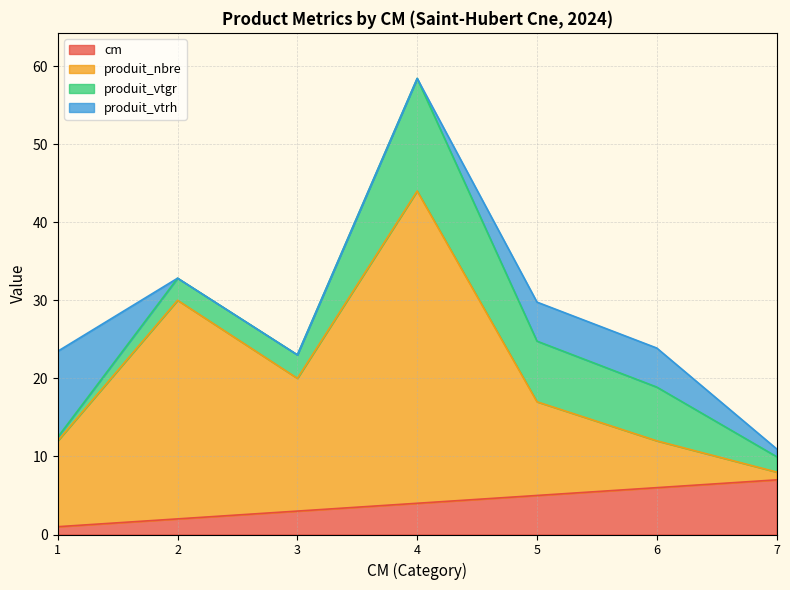

How many values in the cm series exceed 4?

3